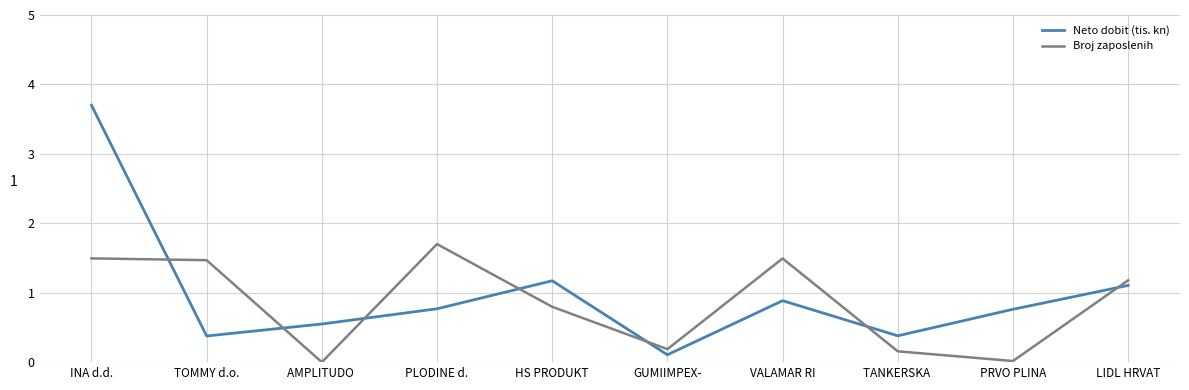

What is the difference between the Broj zaposlenih values at GUMIIMPEX- and PLODINE d.?

1.5